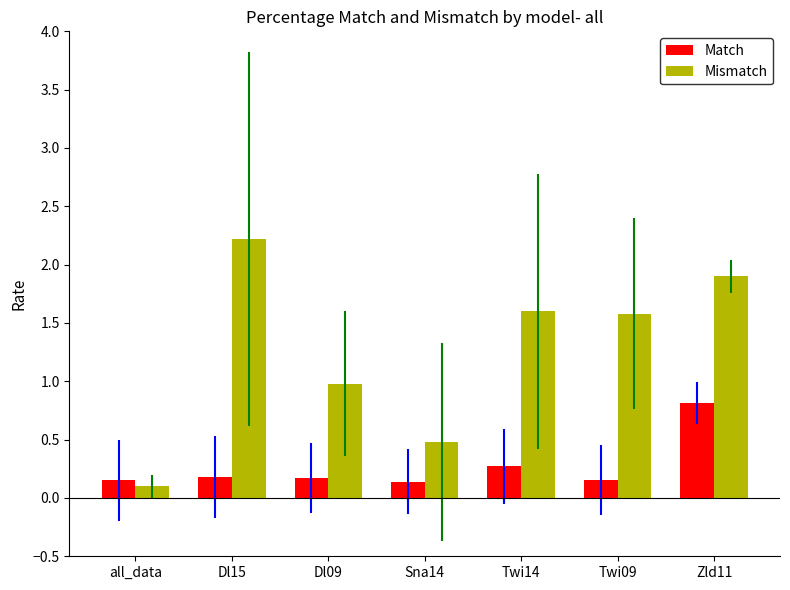

What is the maximum value shown in the chart?

2.2